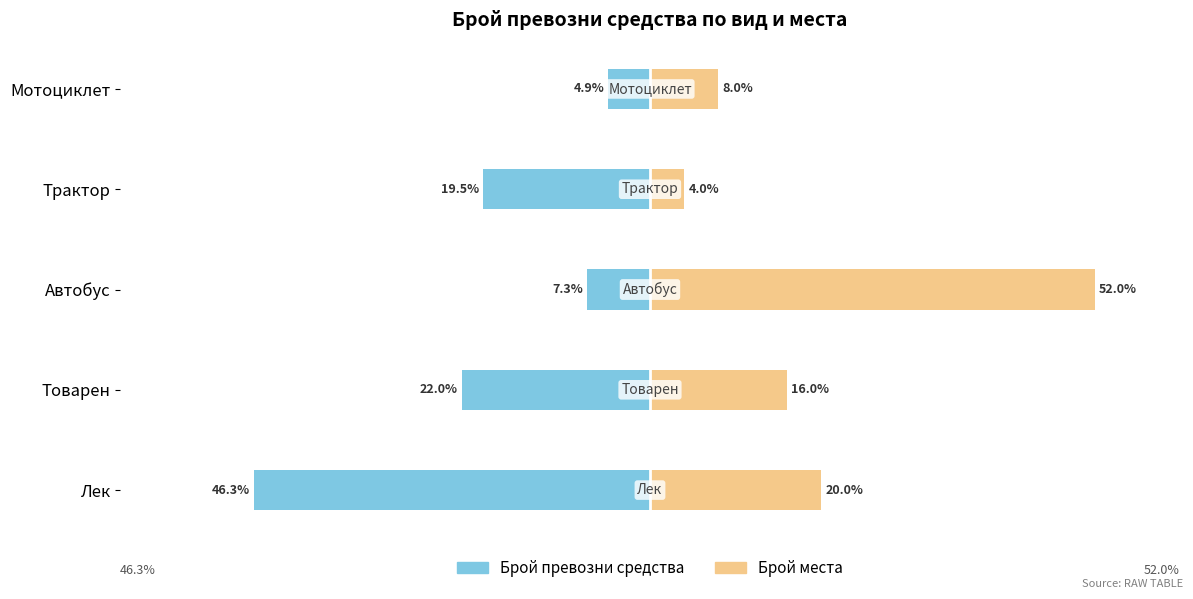

The Брой места series shows 4.0 at Трактор. True or false?

True